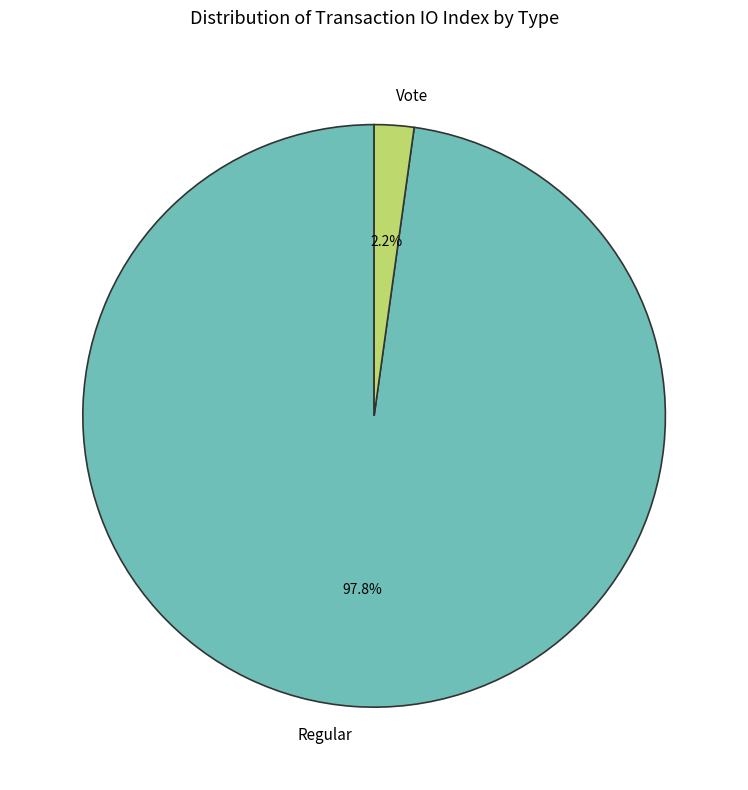

Count the number of slices in the pie.

2